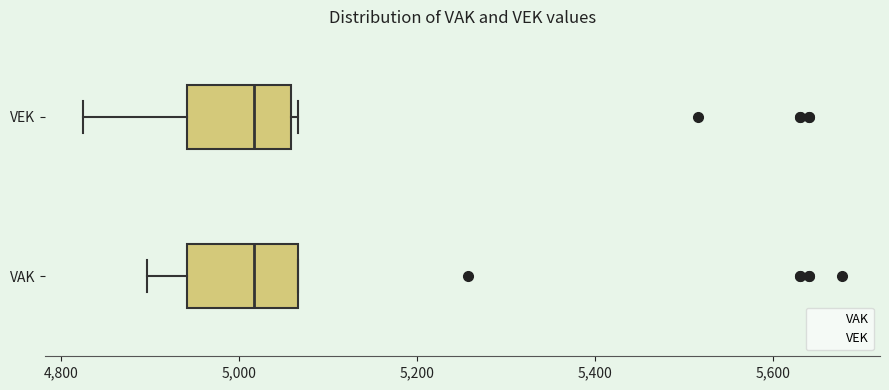

Reading bottom to top, transcribe this box plot: for each box, give where its median line is, the range the box spans, and where its two whiskers end, as read against the x-axis. The values are not printed on the chart, so give them approximately, as read against the axis.

VAK: median 5020, box 4940 to 5060, whiskers 4900 to 5060
VEK: median 5020, box 4940 to 5060, whiskers 4820 to 5060 (just right of the box's right edge)